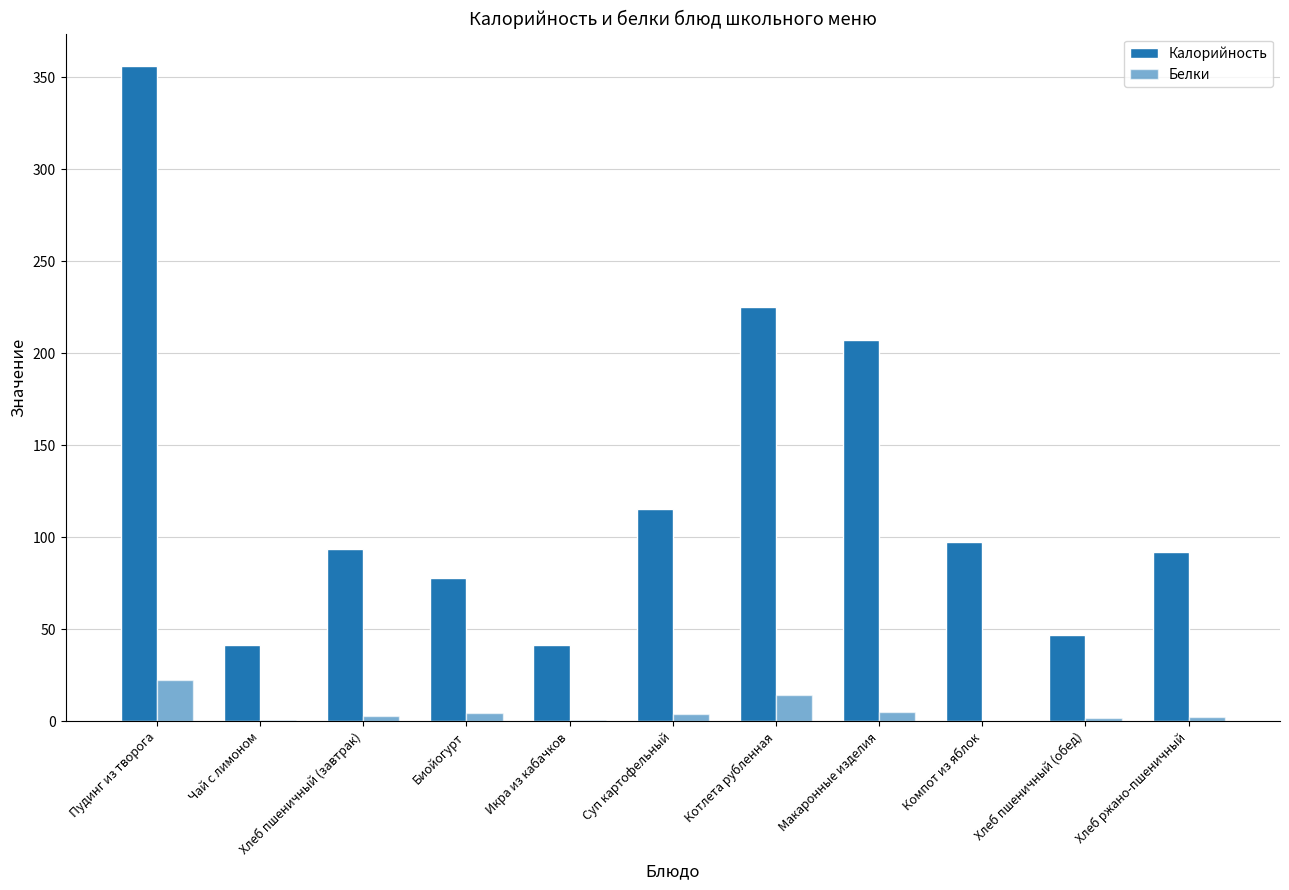

What is the maximum value shown in the chart?

355.8